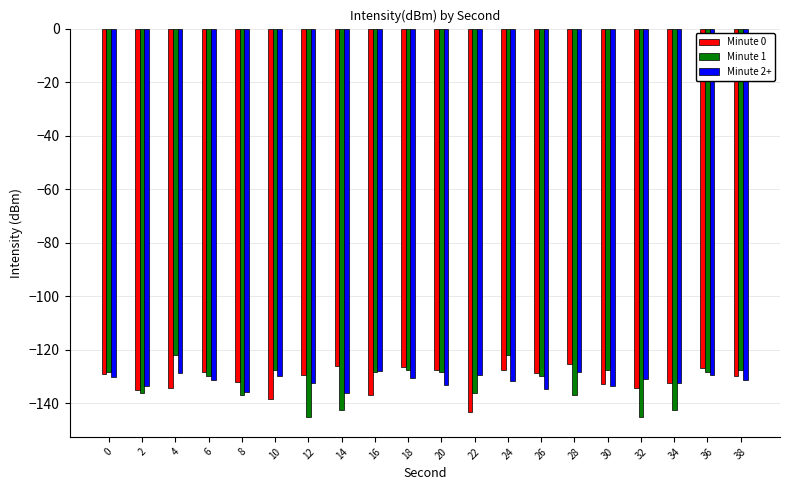

Which series has the widest spread of values?

Minute 1